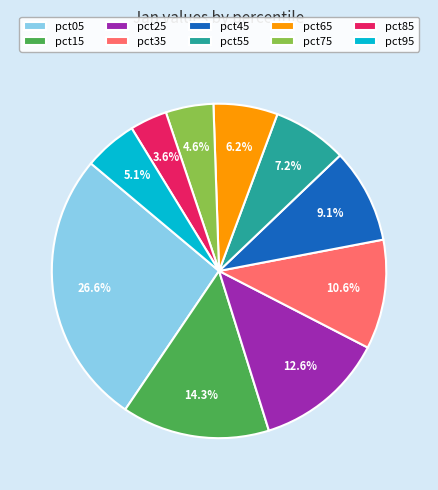

How many slices are in this pie chart?

10